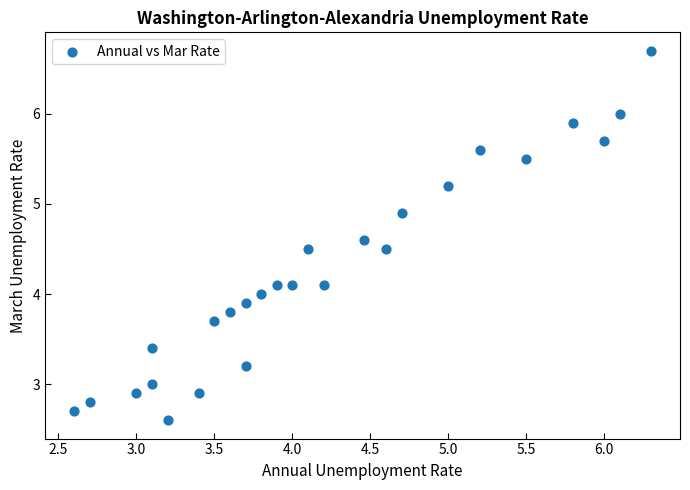

What is the range of Y values (max minus min)?

4.1